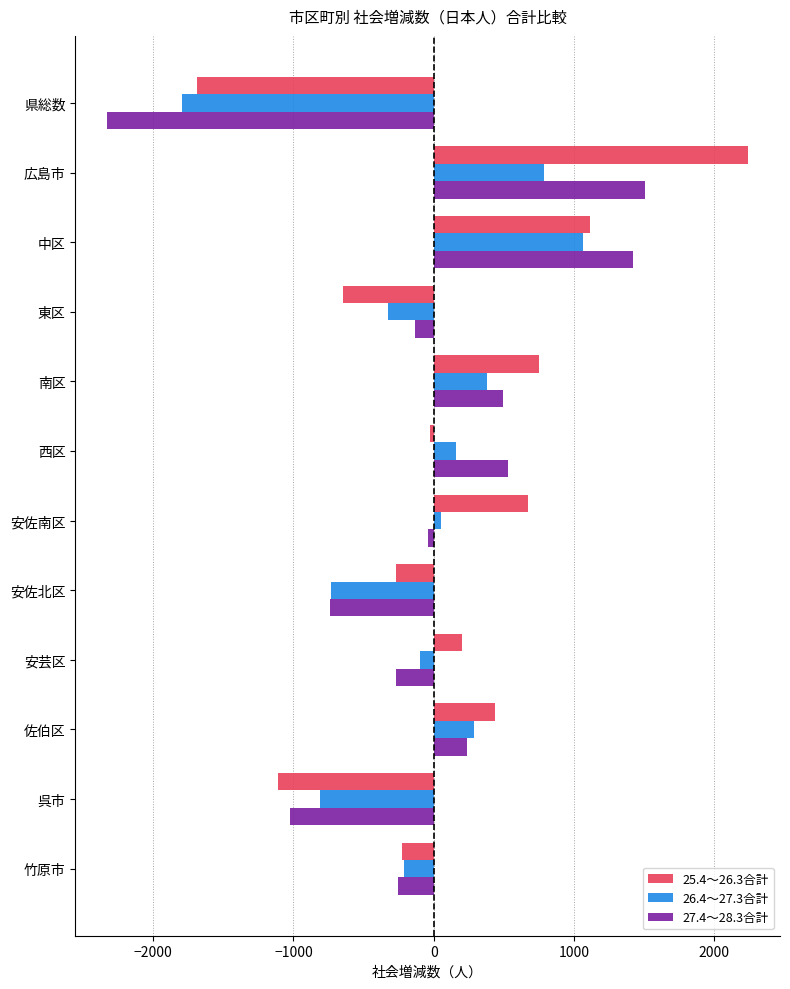

The value of 25.4～26.3合計 at 南区 is 229. True or false?

False